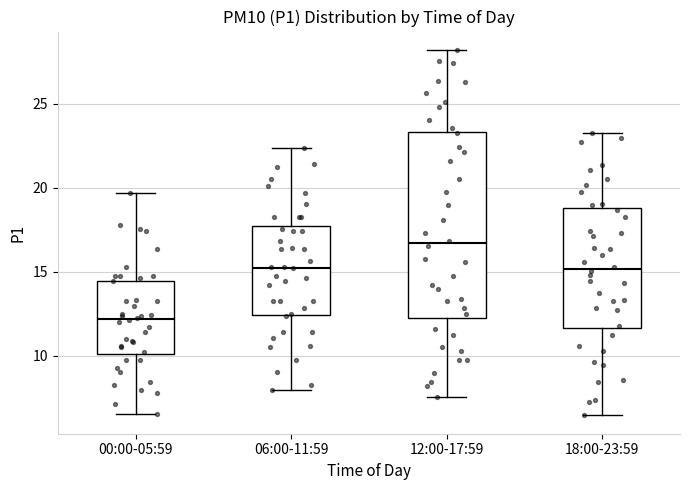

Reading left to right, transcribe this box plot: for each box, give where its median line is, the range the box spans, and where its two whiskers end, as read against the y-axis. The values are not printed on the chart, so give them approximately, as read against the axis.

00:00-05:59: median 12.0, box 10.0 to 14.5, whiskers 6.5 to 19.5
06:00-11:59: median 15.5, box 12.5 to 17.5, whiskers 8.0 to 22.5
12:00-17:59: median 16.5, box 12.5 to 23.5, whiskers 7.5 to 28.0
18:00-23:59: median 15.0, box 11.5 to 19.0, whiskers 6.5 to 23.5